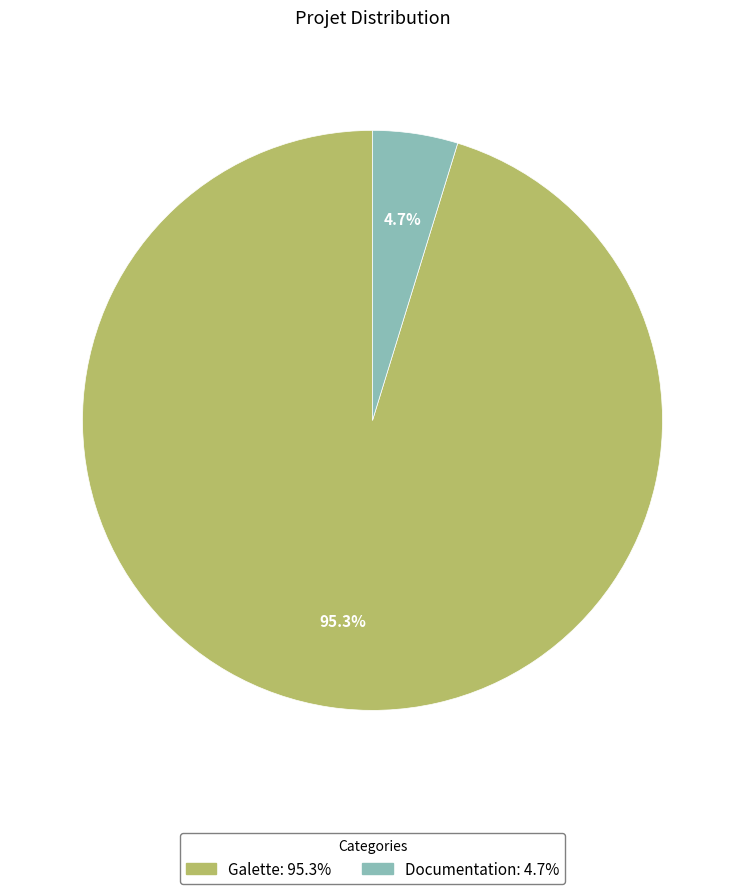

Is there any slice that represents more than half of the pie?

Yes